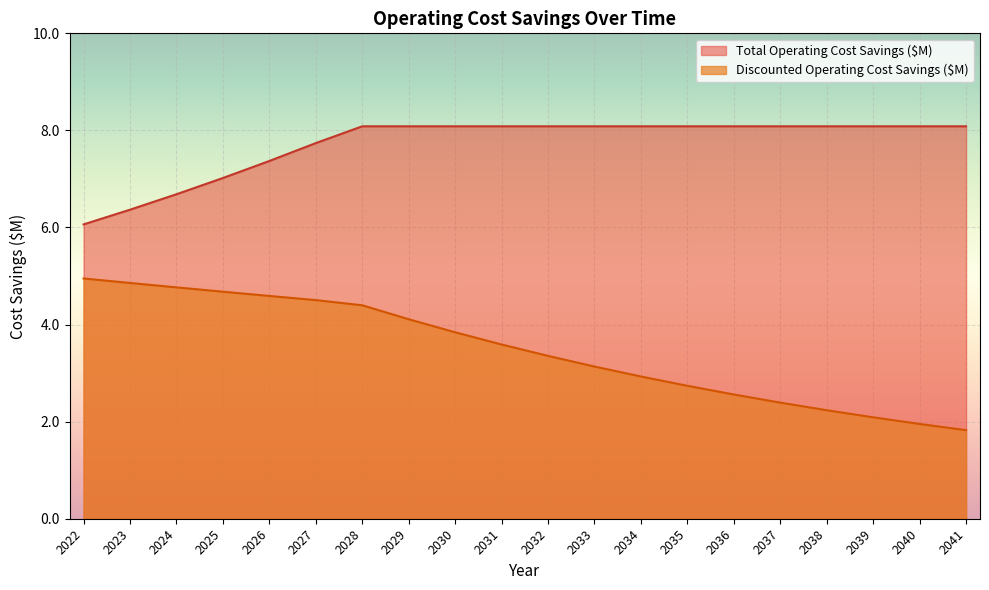

Between 2022 and 2023, which series saw the biggest shift?

Total Operating Cost Savings ($M)